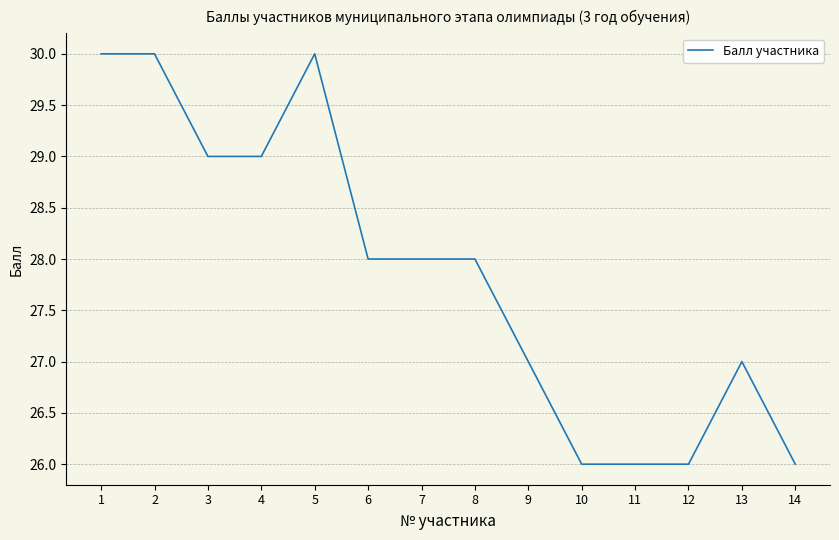

Approximately how many times larger is the value at 8 compared to 1?

0.9